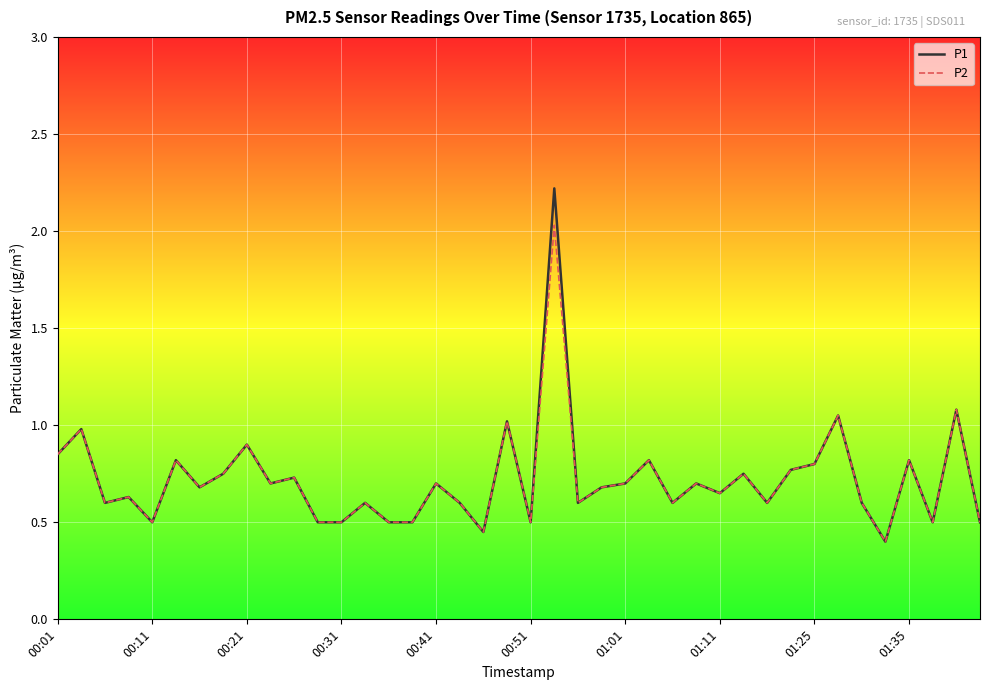

What is the lowest value of the P1 series?

0.4